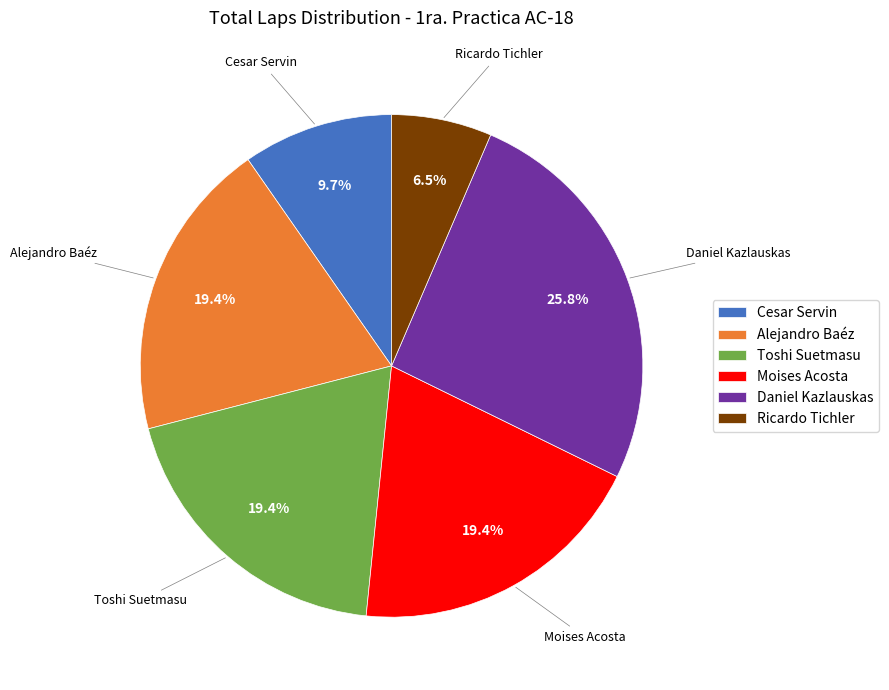

What is the total percentage of Toshi Suetmasu and Moises Acosta?

38.7%